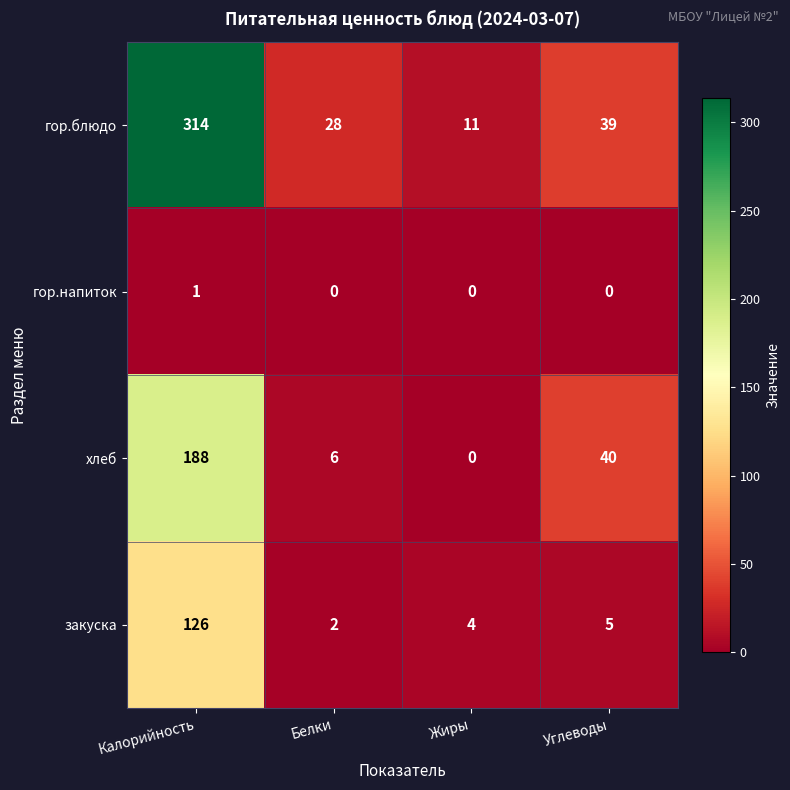

The value of гор.блюдо at Углеводы is 39. True or false?

True